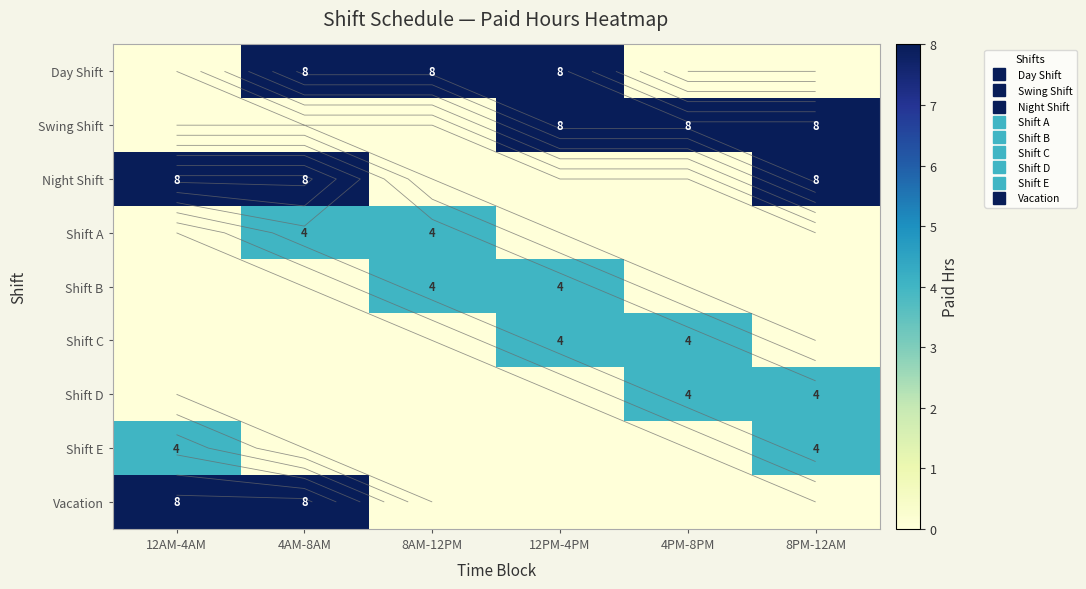

What is the spread (max minus min) of values at 4AM-8AM?

8